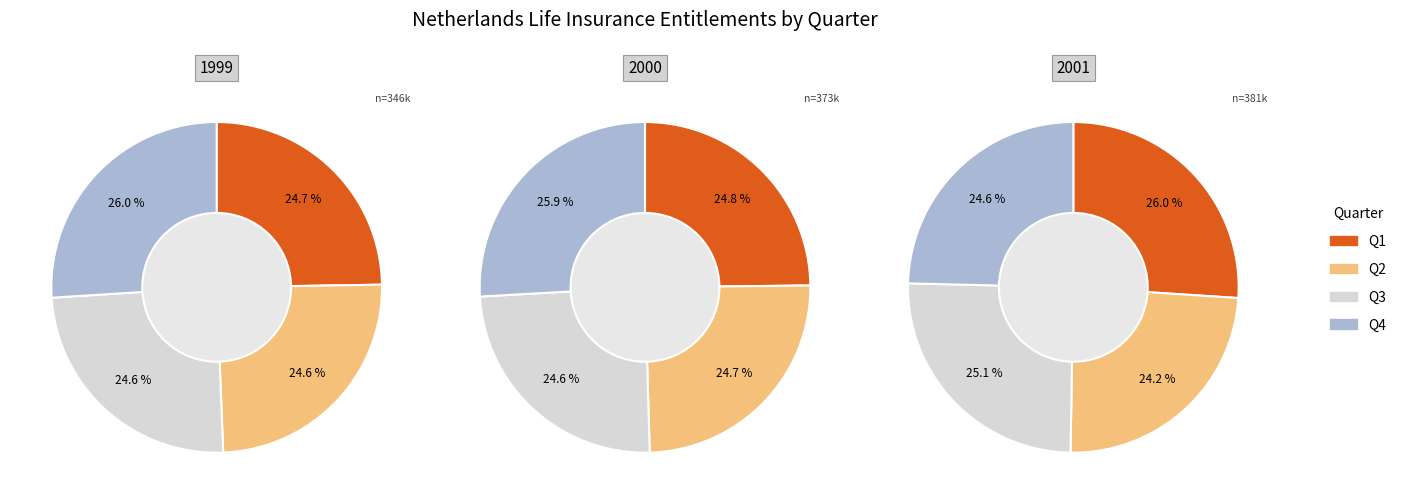

Count the number of slices in the pie.

12